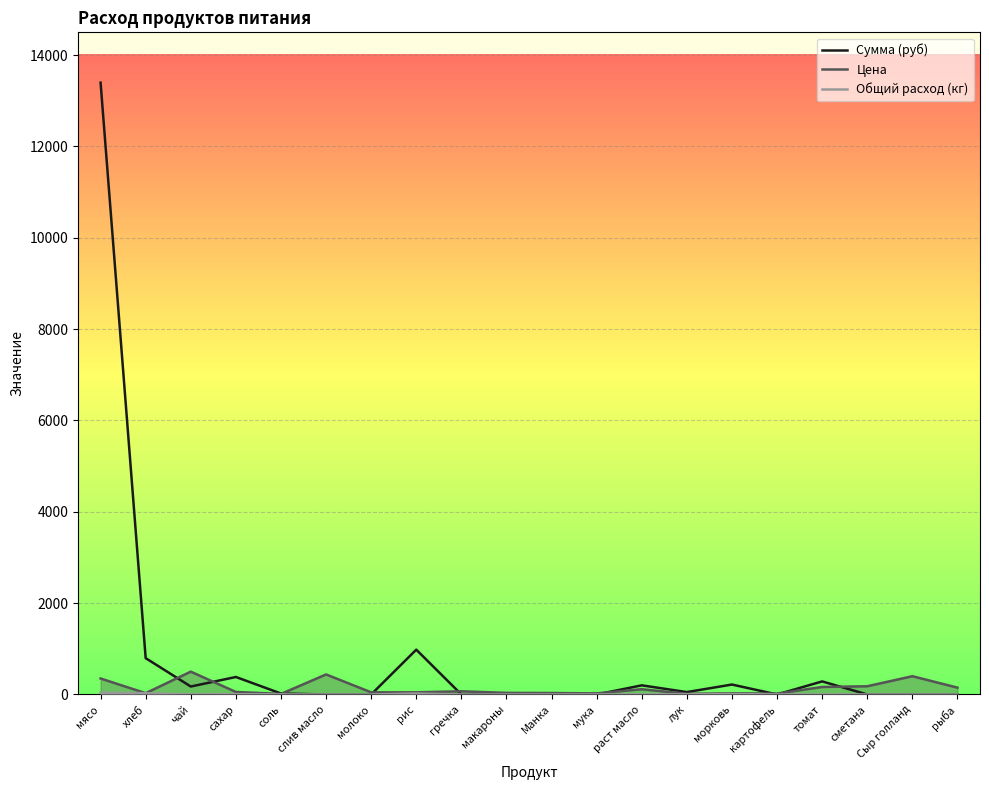

What is the label of the 5th point from the right?

картофель